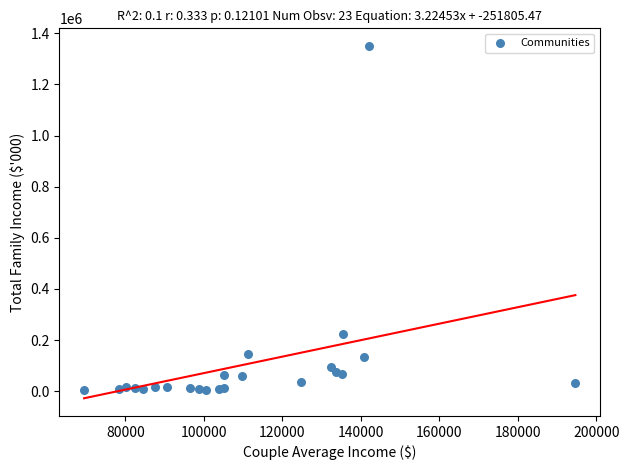

What Y value in the scatter plot is closest to 677500?

223460